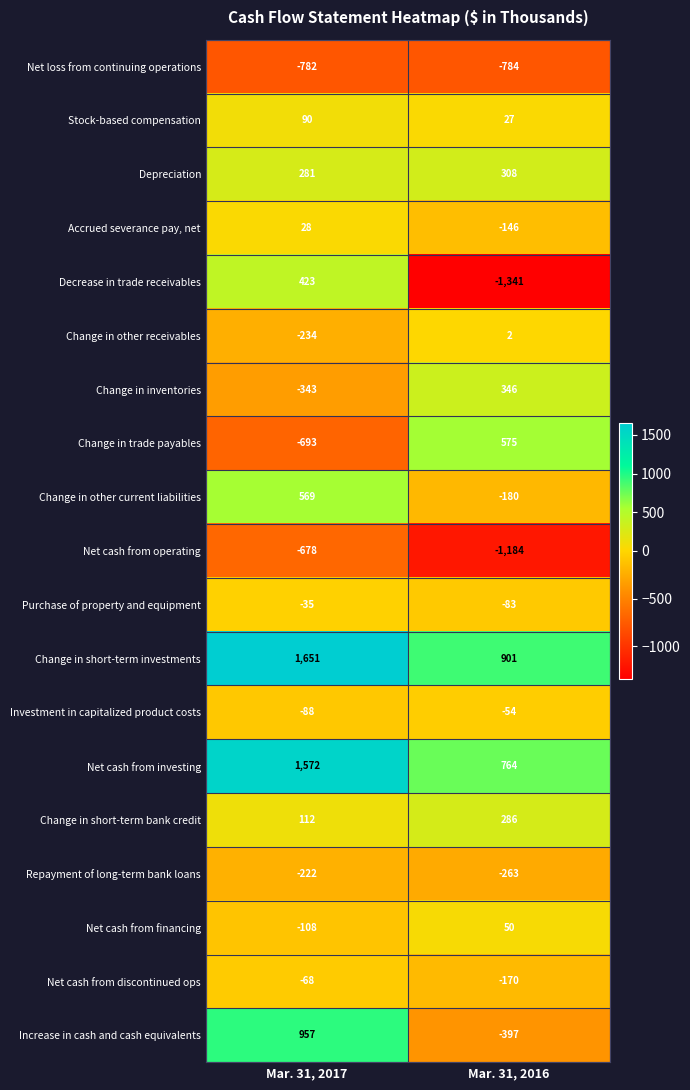

Which series has the widest spread of values?

Decrease in trade receivables